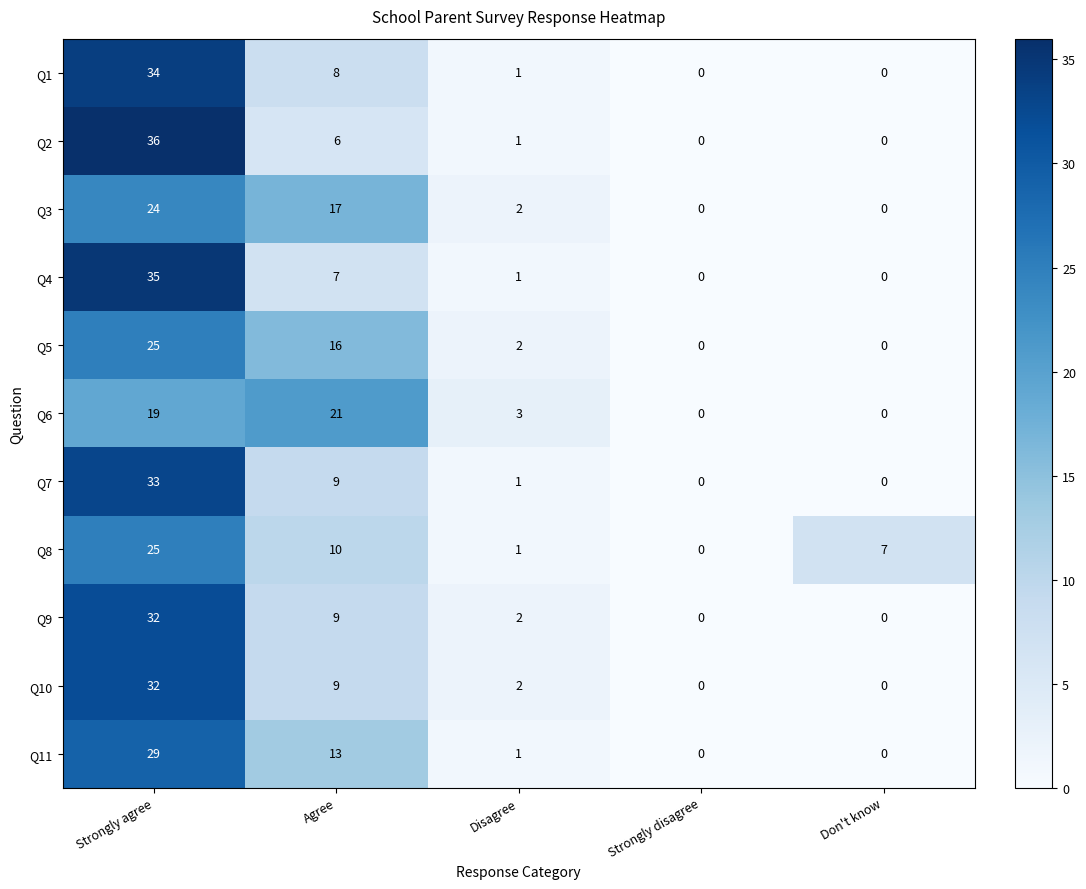

The Q11 series shows 0 at Don't know. True or false?

True